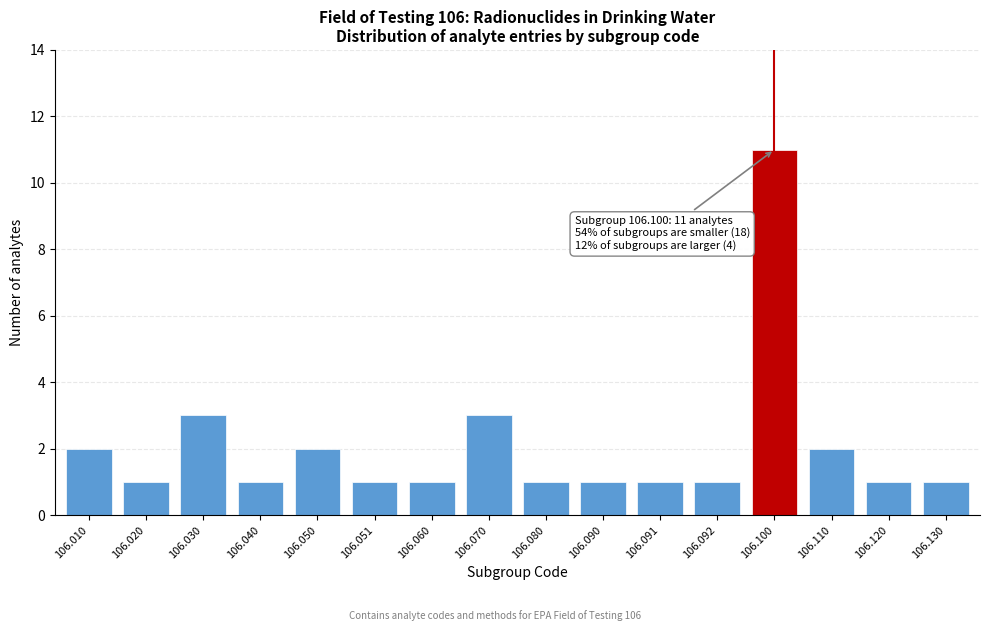

Reading right to left, extract all data points from this chart.

106.130=1	106.120=1	106.110=2	106.100=11	106.092=1	106.091=1	106.090=1	106.080=1	106.070=3	106.060=1	106.051=1	106.050=2	106.040=1	106.030=3	106.020=1	106.010=2